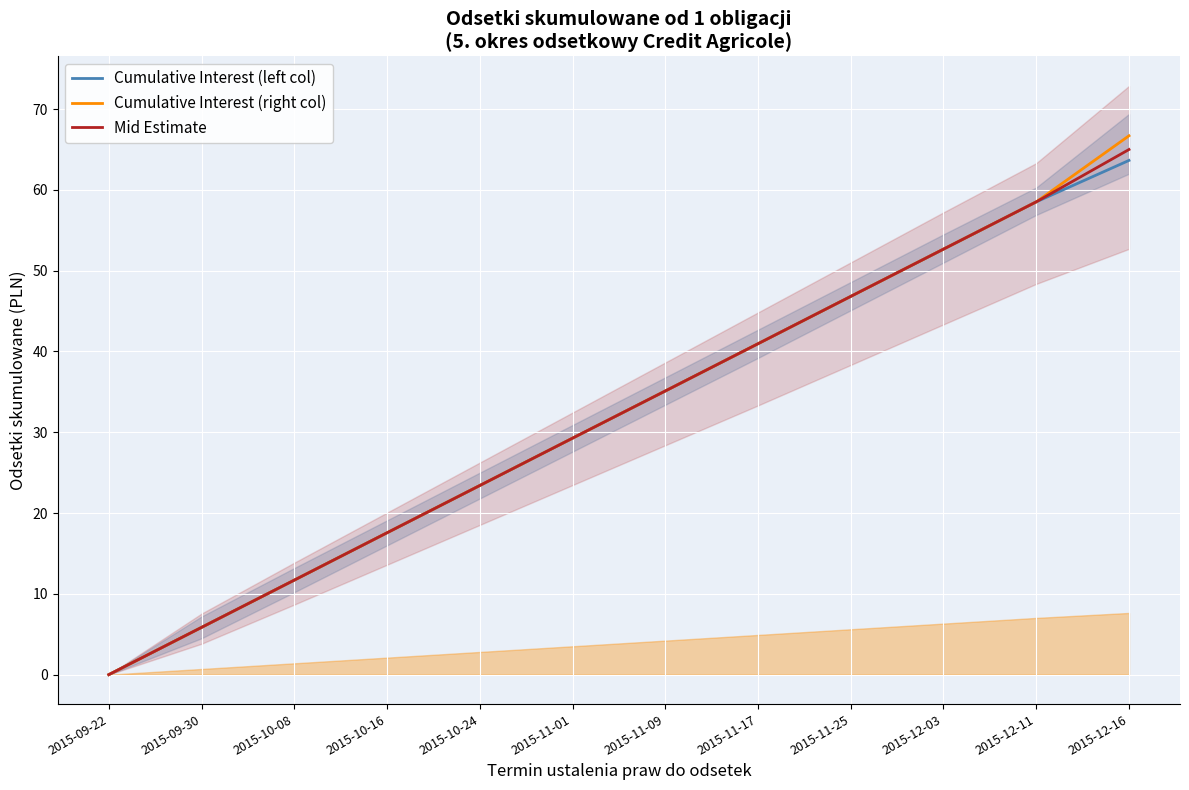

Which series has the largest range (max minus min)?

Cumulative Interest (right col)